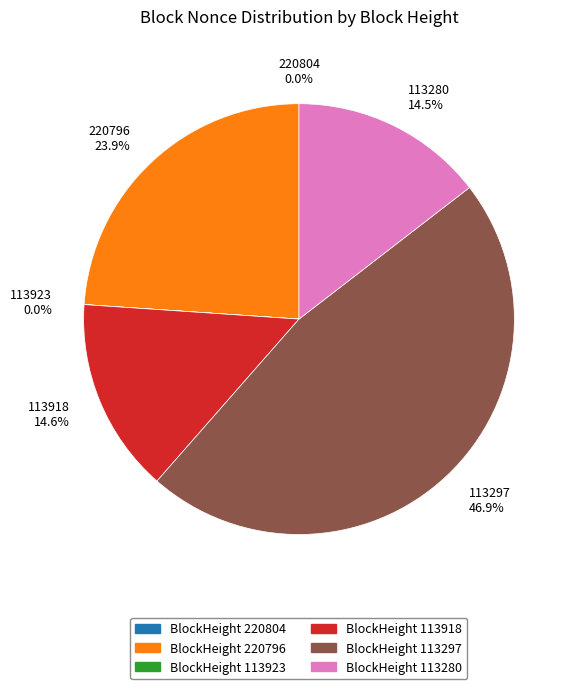

Is there any slice that represents more than half of the pie?

No